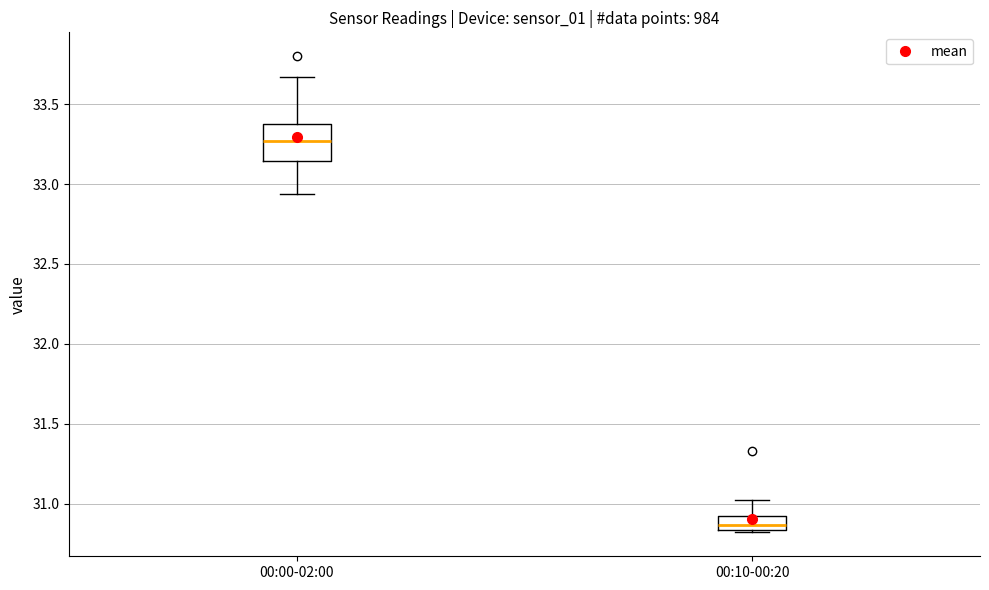

Where does the upper whisker of the box for 00:10-00:20 end on the y-axis? The values are not printed on the chart, so give them approximately, as read against the axis.

31.00